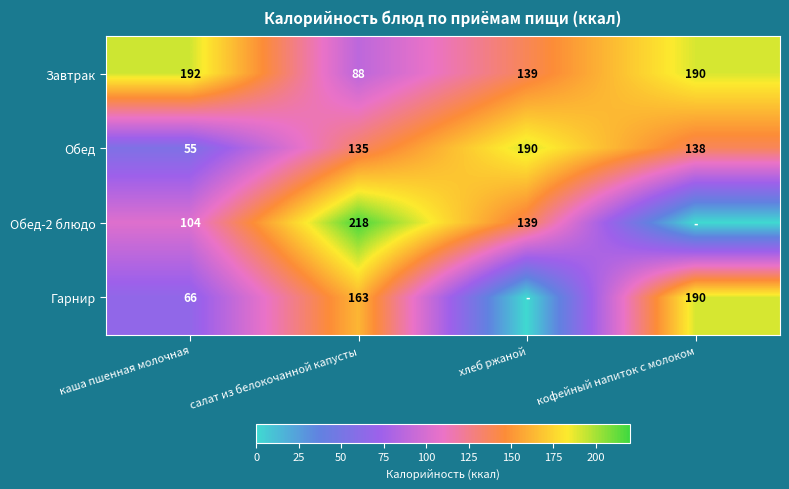

What is the difference between the second highest and second lowest values in the Завтрак series?

51